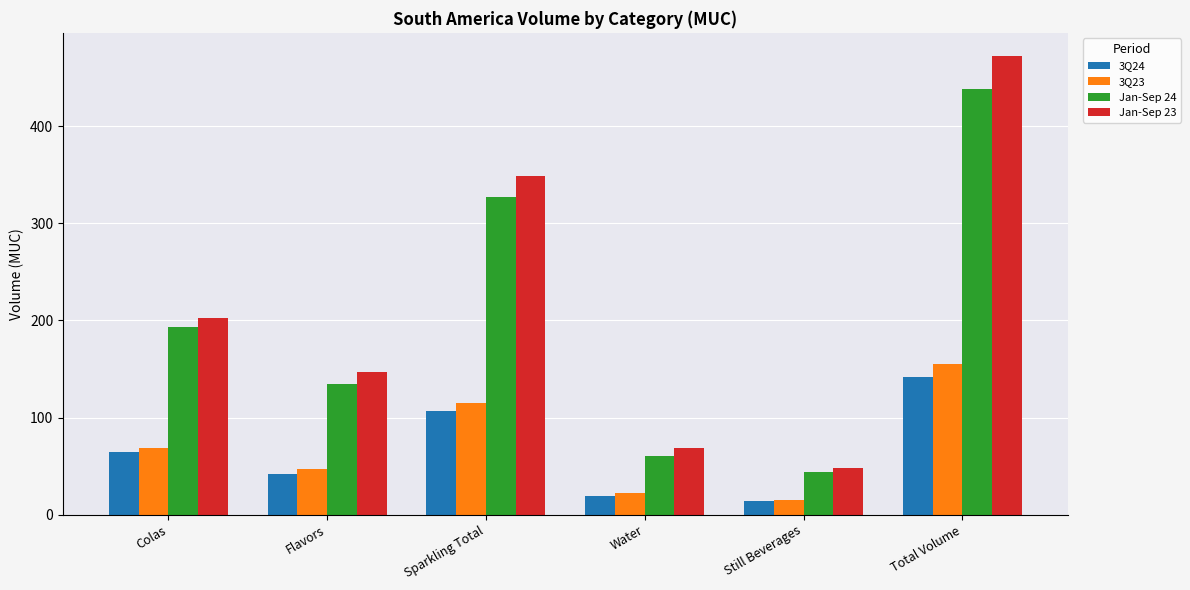

At which label does Jan-Sep 23 reach its peak?

Total Volume